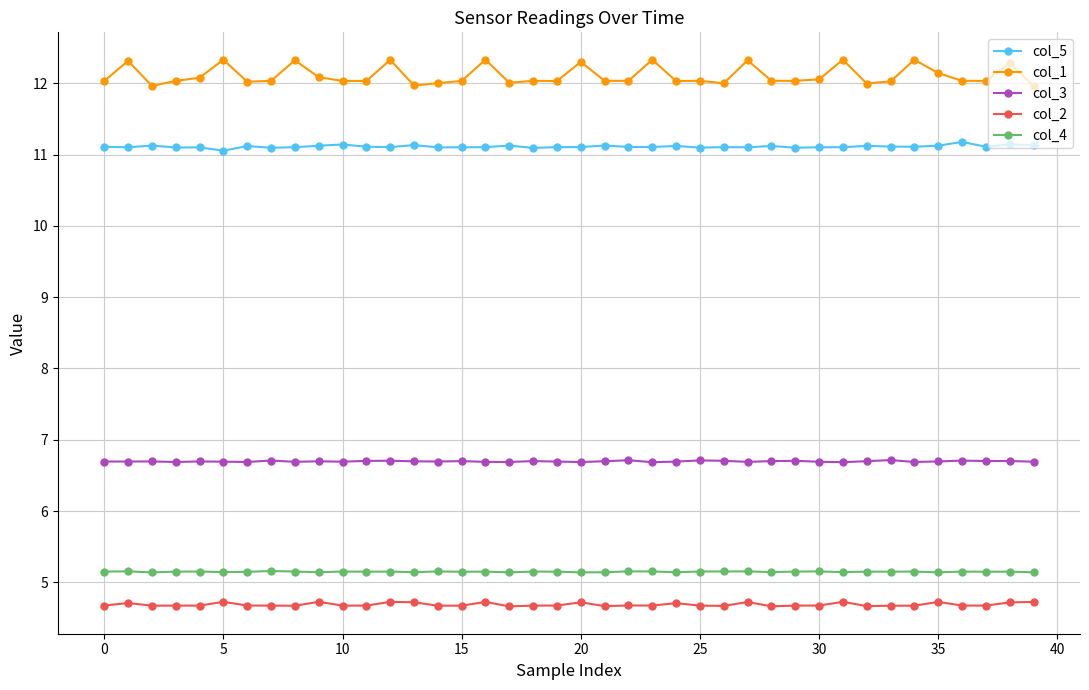

At how many categories does at least one series exceed 8?

40